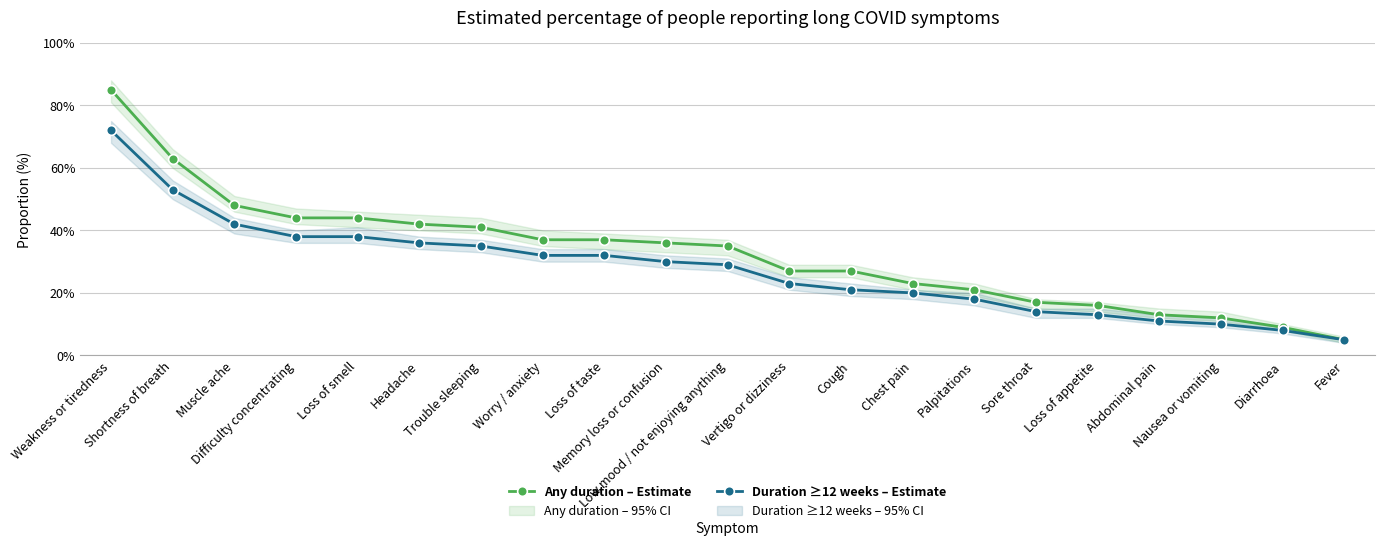

True or false: Any duration – Estimate and Duration ≥12 weeks – Estimate cross at least once.

False